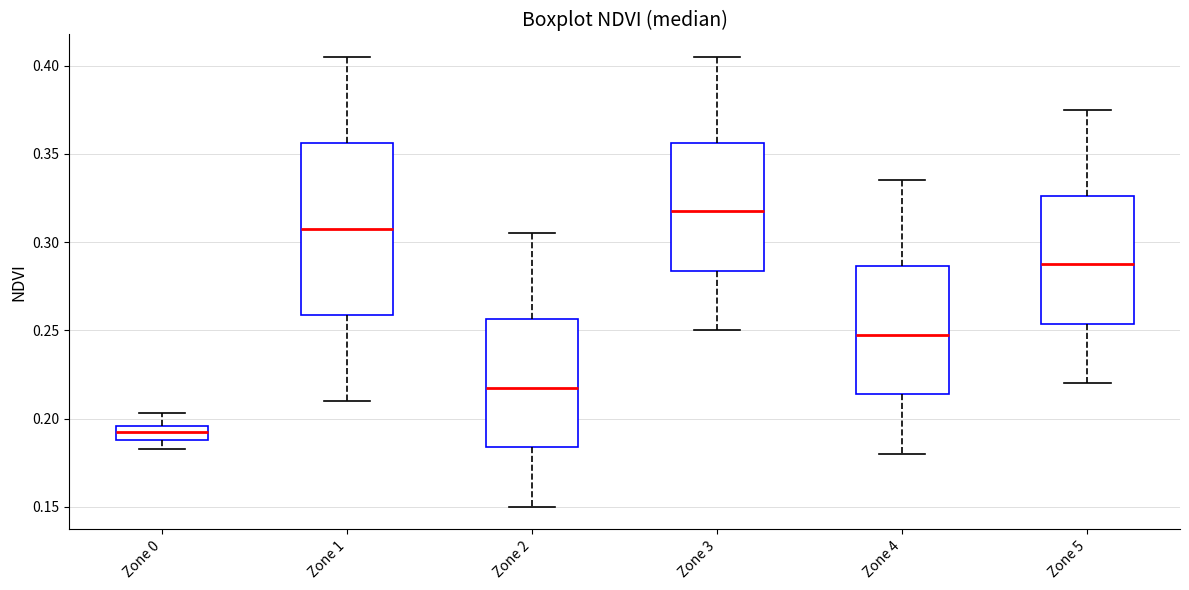

Reading left to right, transcribe this box plot: for each box, give where its median line is, the range the box spans, and where its two whiskers end, as read against the y-axis. The values are not printed on the chart, so give them approximately, as read against the axis.

Zone 0: median 0.190 (inside the box), box 0.190 to 0.195, whiskers 0.180 to 0.205
Zone 1: median 0.310, box 0.260 to 0.355, whiskers 0.210 to 0.405
Zone 2: median 0.220, box 0.185 to 0.255, whiskers 0.150 to 0.305
Zone 3: median 0.320, box 0.285 to 0.355, whiskers 0.250 to 0.405
Zone 4: median 0.250, box 0.215 to 0.285, whiskers 0.180 to 0.335
Zone 5: median 0.290, box 0.255 to 0.325, whiskers 0.220 to 0.375